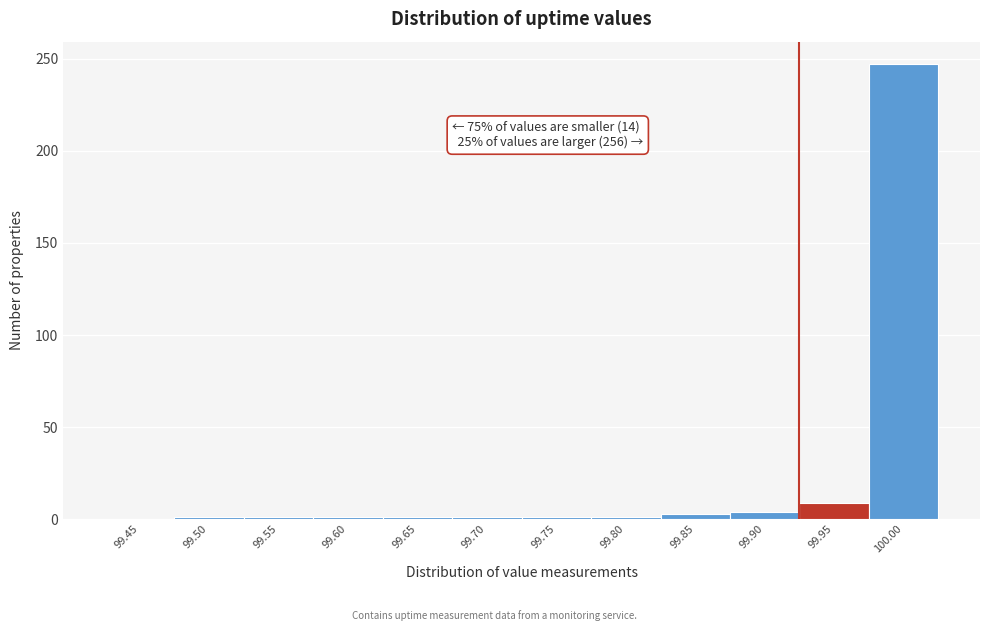

What is the change in value from 99.95 to 100.00?

+238